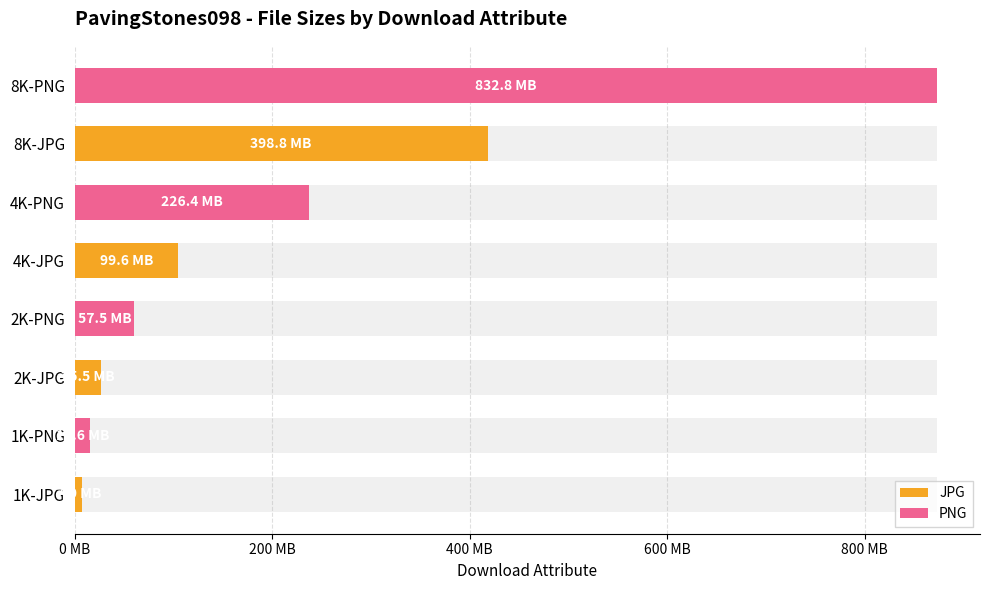

Which series changed the most between 400 MB and 600 MB?

PNG